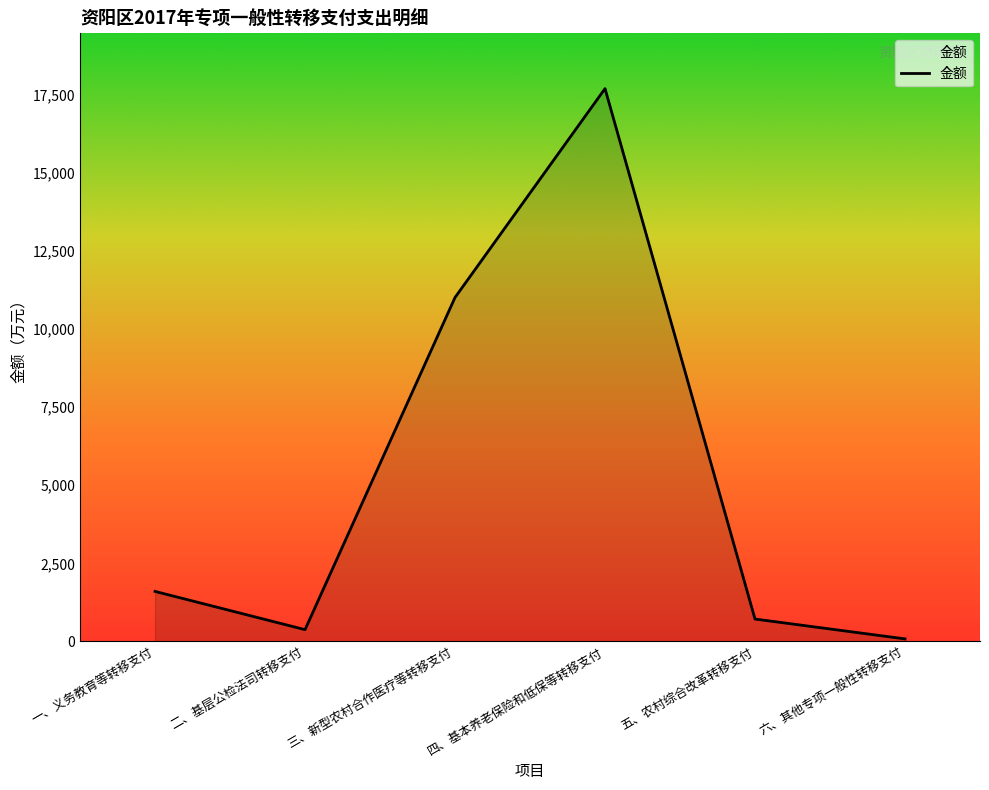

What is the ratio of the value at 四、基本养老保险和低保等转移支付 to the value at 六、其他专项一般性转移支付?

227.0